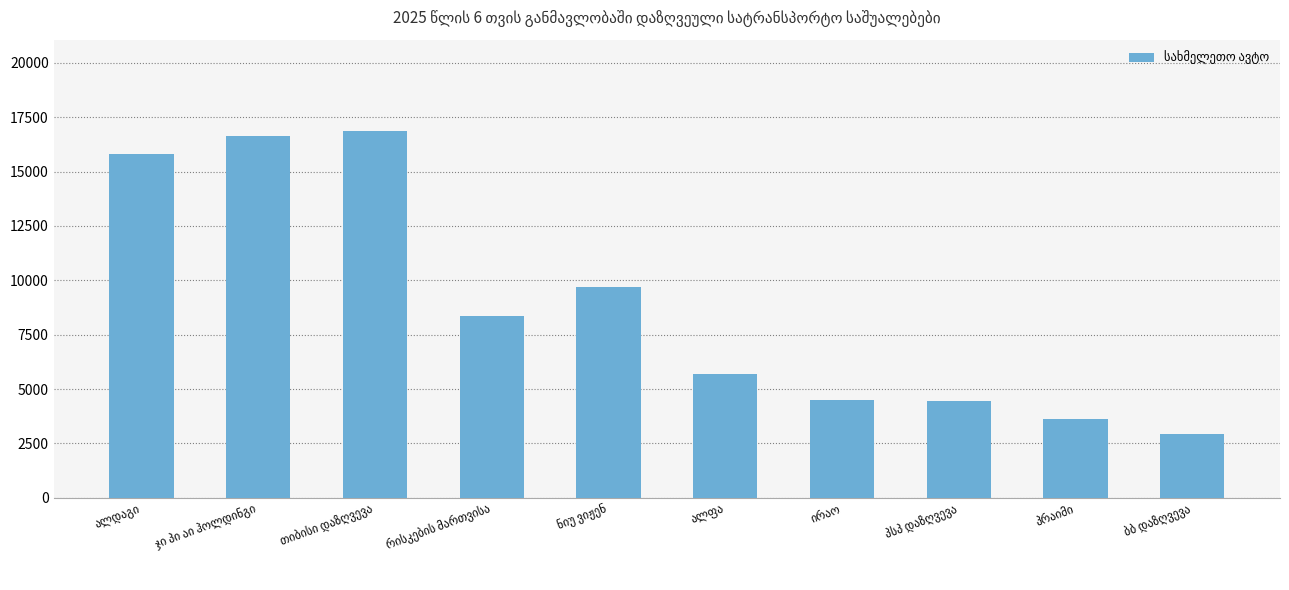

How many bars are there in total?

10